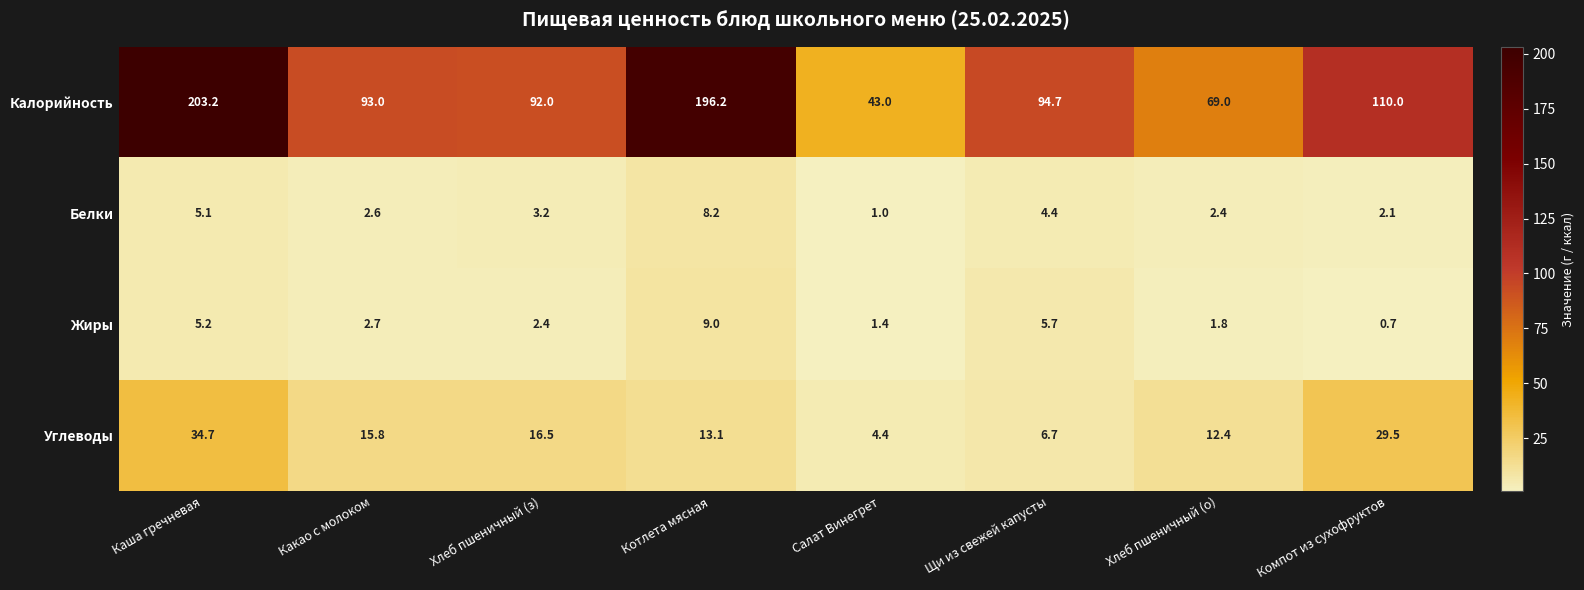

List the series in order of their peak value, highest first.

Калорийность, Углеводы, Жиры, Белки